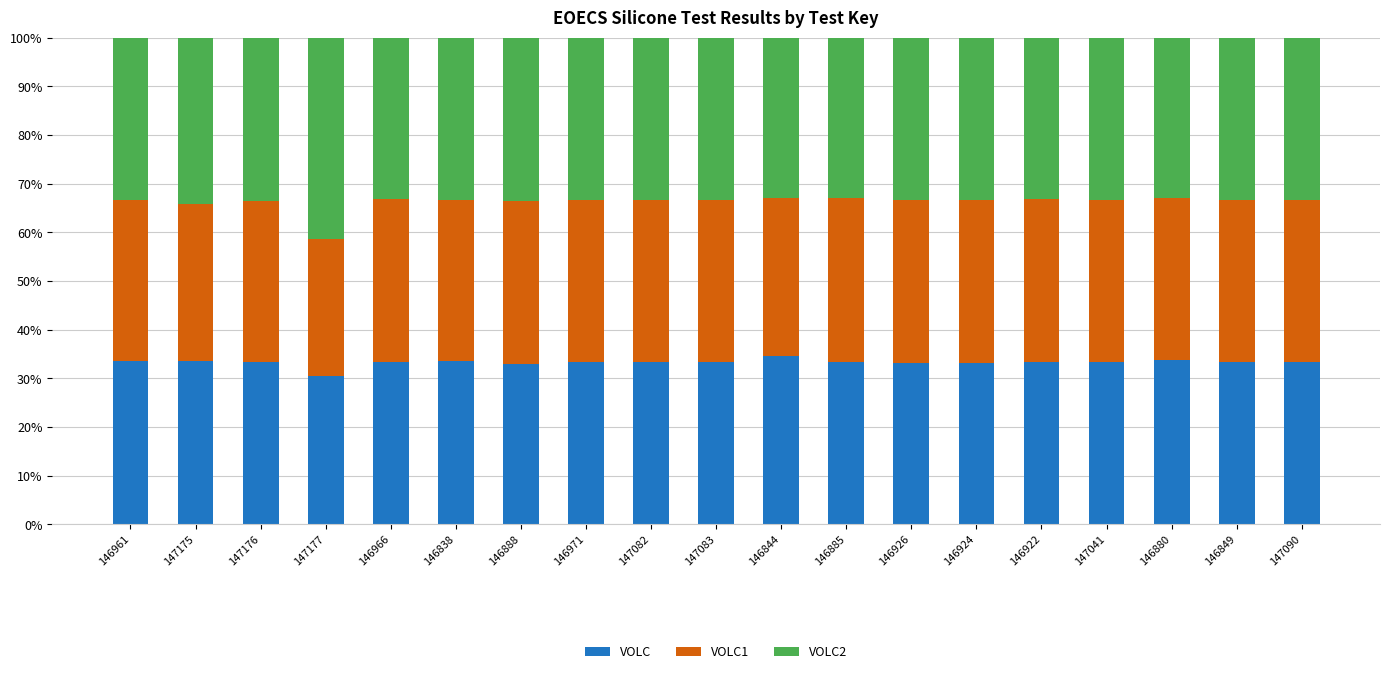

What is the total value across all series at 146926?

100.0